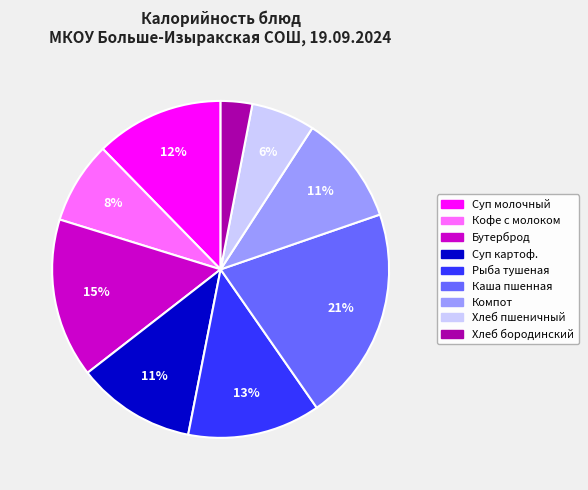

Does Хлеб пшеничный account for over 50% of the chart?

No